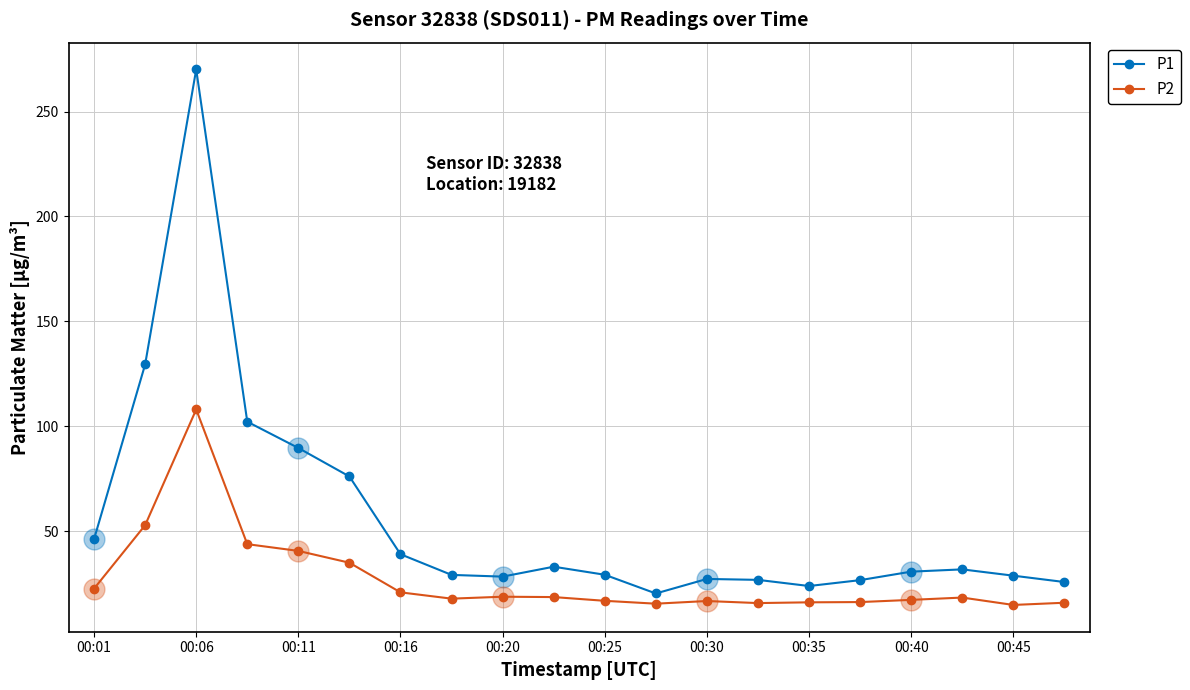

How many data points does each series have?

20